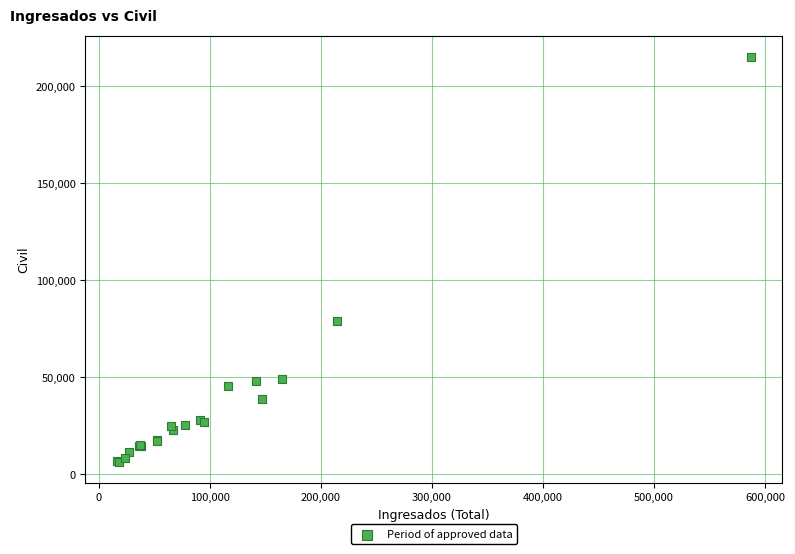

What Y value in the scatter plot is closest to 110614?

79042